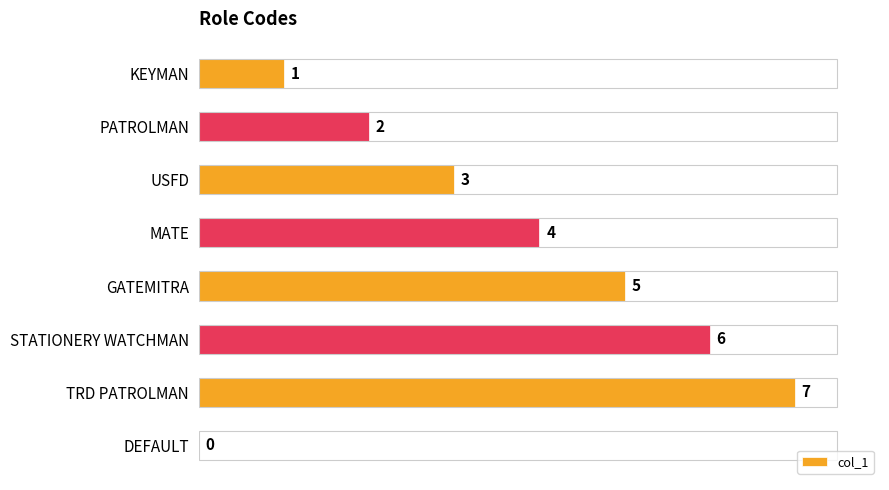

Reading top to bottom, list all the values displayed in this chart.

KEYMAN=1	PATROLMAN=2	USFD=3	MATE=4	GATEMITRA=5	STATIONERY WATCHMAN=6	TRD PATROLMAN=7	DEFAULT=0